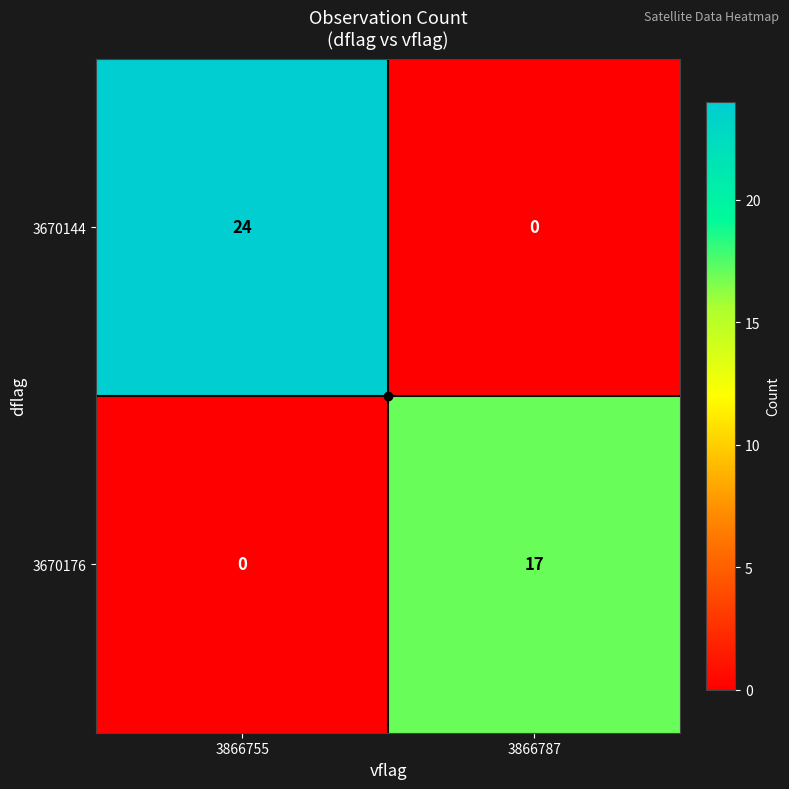

What is the greatest value displayed?

24